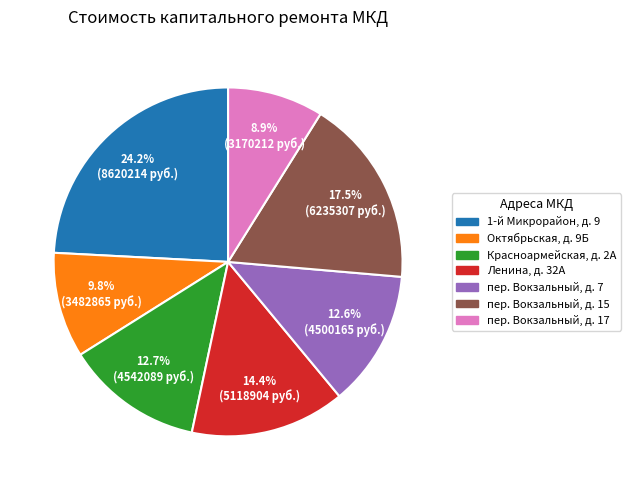

Is there any slice that represents more than half of the pie?

No